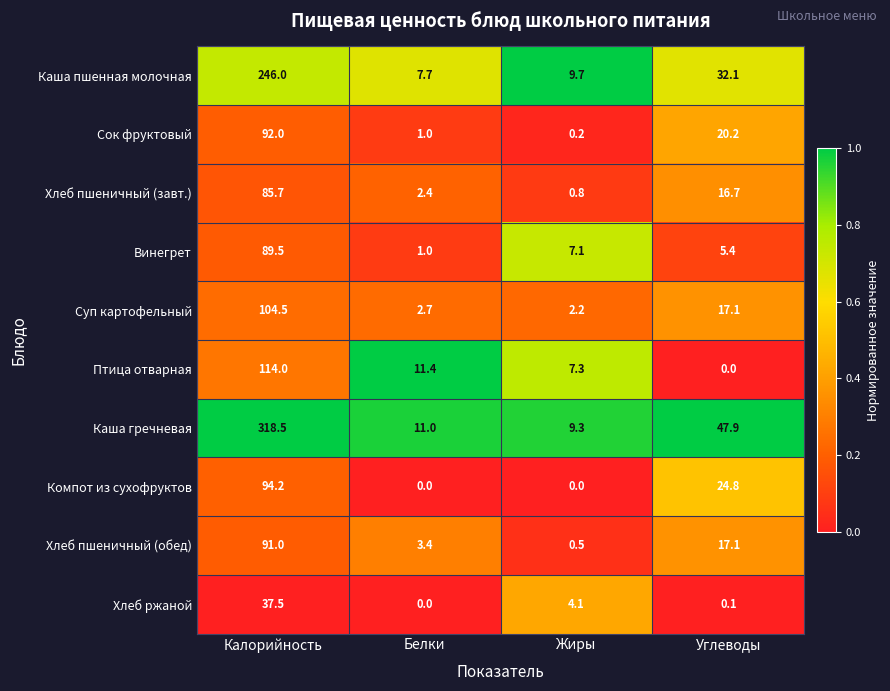

Is the value of Хлеб ржаной at Углеводы greater than the value of Суп картофельный at Калорийность?

No